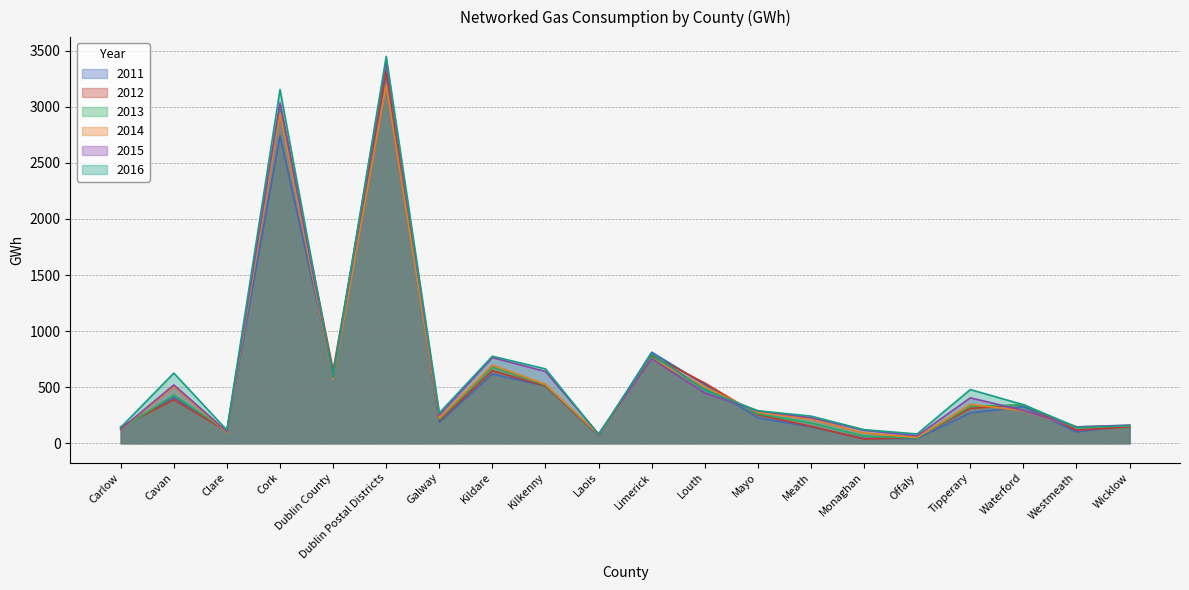

Between which two adjacent categories do 2012 and 2016 first intersect?

Carlow and Cavan